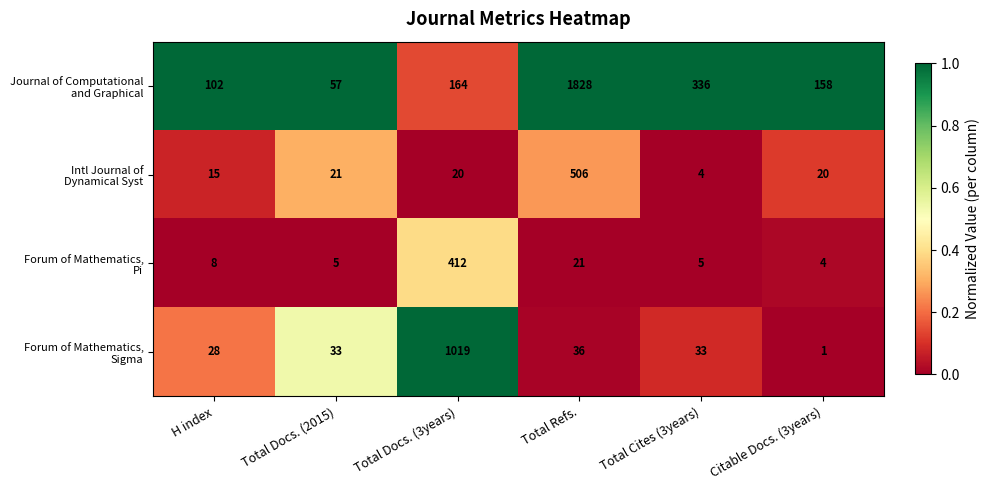

What is the maximum value shown in the chart?

1828